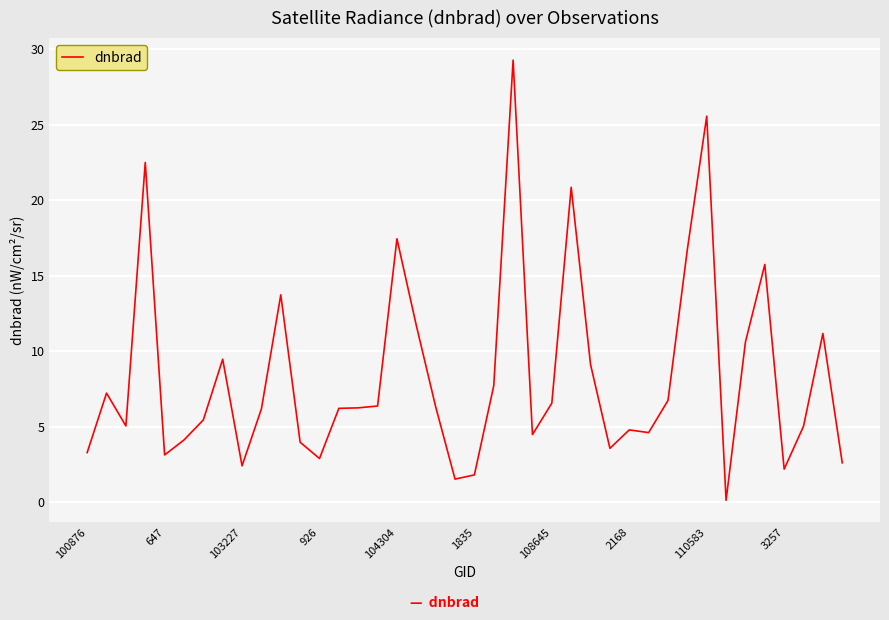

What is the maximum value shown in the chart?

29.3